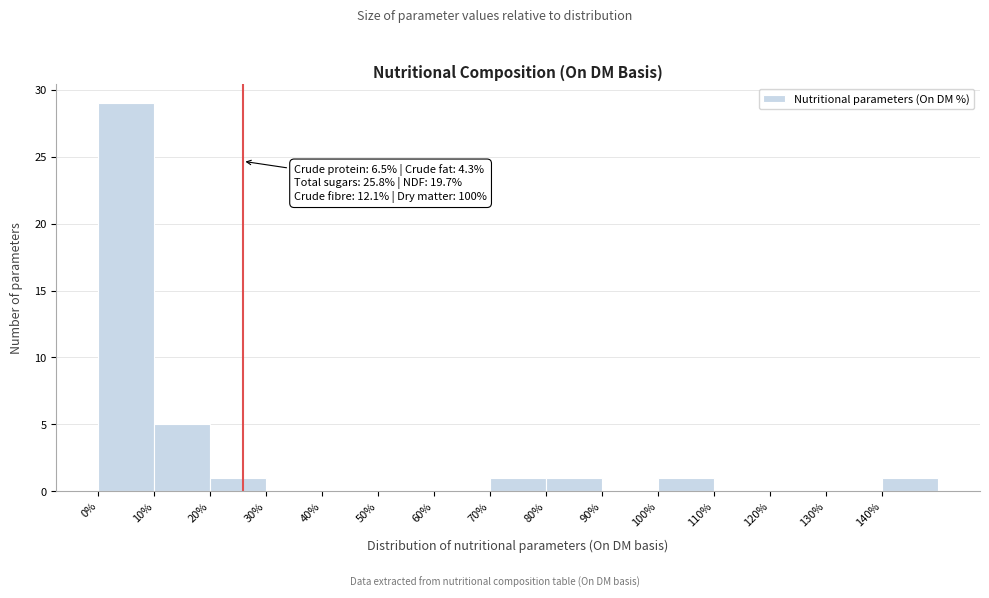

Over which range of the x-axis is the bar tallest?

0 to 10